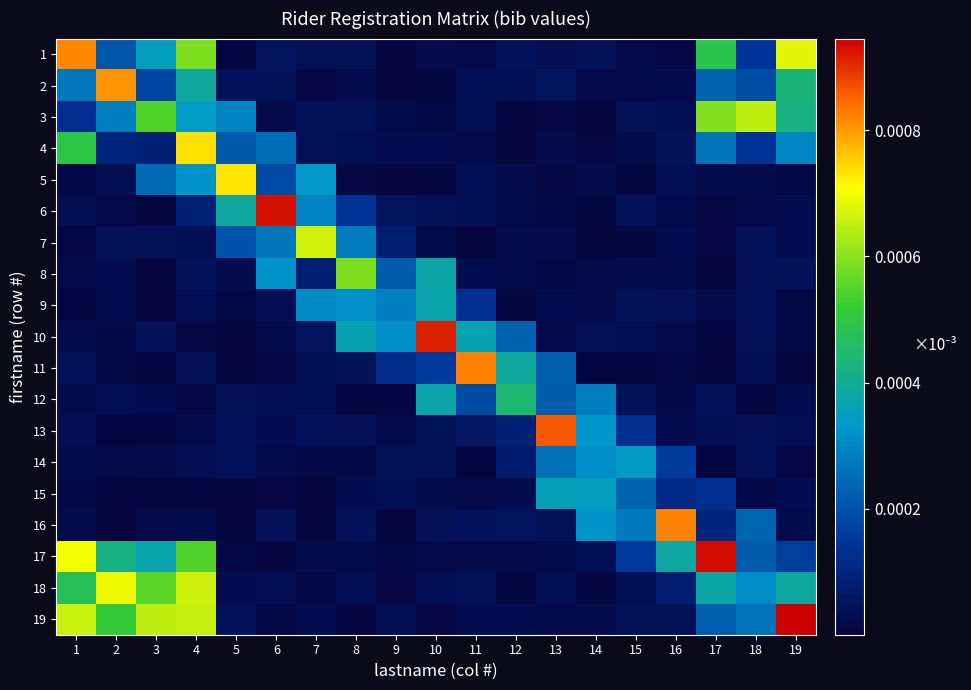

Reading left to right, list all the values displayed in this chart.

1: 1=0.0	2=0.0	3=0.0	4=0.0	5=0.0	6=0.0	7=0.0	8=0.0	9=0.0	10=0.0	11=0.0	12=0.0	13=0.0	14=0.0	15=0.0	16=0.0	17=0.0	18=0.0	19=0.0
2: 1=0.0	2=0.0	3=0.0	4=0.0	5=0.0	6=0.0	7=0.0	8=0.0	9=0.0	10=0.0	11=0.0	12=0.0	13=0.0	14=0.0	15=0.0	16=0.0	17=0.0	18=0.0	19=0.0
3: 1=0.0	2=0.0	3=0.0	4=0.0	5=0.0	6=0.0	7=0.0	8=0.0	9=0.0	10=0.0	11=0.0	12=0.0	13=0.0	14=0.0	15=0.0	16=0.0	17=0.0	18=0.0	19=0.0
4: 1=0.0	2=0.0	3=0.0	4=0.0	5=0.0	6=0.0	7=0.0	8=0.0	9=0.0	10=0.0	11=0.0	12=0.0	13=0.0	14=0.0	15=0.0	16=0.0	17=0.0	18=0.0	19=0.0
5: 1=0.0	2=0.0	3=0.0	4=0.0	5=0.0	6=0.0	7=0.0	8=0.0	9=0.0	10=0.0	11=0.0	12=0.0	13=0.0	14=0.0	15=0.0	16=0.0	17=0.0	18=0.0	19=0.0
6: 1=0.0	2=0.0	3=0.0	4=0.0	5=0.0	6=0.0	7=0.0	8=0.0	9=0.0	10=0.0	11=0.0	12=0.0	13=0.0	14=0.0	15=0.0	16=0.0	17=0.0	18=0.0	19=0.0
7: 1=0.0	2=0.0	3=0.0	4=0.0	5=0.0	6=0.0	7=0.0	8=0.0	9=0.0	10=0.0	11=0.0	12=0.0	13=0.0	14=0.0	15=0.0	16=0.0	17=0.0	18=0.0	19=0.0
8: 1=0.0	2=0.0	3=0.0	4=0.0	5=0.0	6=0.0	7=0.0	8=0.0	9=0.0	10=0.0	11=0.0	12=0.0	13=0.0	14=0.0	15=0.0	16=0.0	17=0.0	18=0.0	19=0.0
9: 1=0.0	2=0.0	3=0.0	4=0.0	5=0.0	6=0.0	7=0.0	8=0.0	9=0.0	10=0.0	11=0.0	12=0.0	13=0.0	14=0.0	15=0.0	16=0.0	17=0.0	18=0.0	19=0.0
10: 1=0.0	2=0.0	3=0.0	4=0.0	5=0.0	6=0.0	7=0.0	8=0.0	9=0.0	10=0.0	11=0.0	12=0.0	13=0.0	14=0.0	15=0.0	16=0.0	17=0.0	18=0.0	19=0.0
11: 1=0.0	2=0.0	3=0.0	4=0.0	5=0.0	6=0.0	7=0.0	8=0.0	9=0.0	10=0.0	11=0.0	12=0.0	13=0.0	14=0.0	15=0.0	16=0.0	17=0.0	18=0.0	19=0.0
12: 1=0.0	2=0.0	3=0.0	4=0.0	5=0.0	6=0.0	7=0.0	8=0.0	9=0.0	10=0.0	11=0.0	12=0.0	13=0.0	14=0.0	15=0.0	16=0.0	17=0.0	18=0.0	19=0.0
13: 1=0.0	2=0.0	3=0.0	4=0.0	5=0.0	6=0.0	7=0.0	8=0.0	9=0.0	10=0.0	11=0.0	12=0.0	13=0.0	14=0.0	15=0.0	16=0.0	17=0.0	18=0.0	19=0.0
14: 1=0.0	2=0.0	3=0.0	4=0.0	5=0.0	6=0.0	7=0.0	8=0.0	9=0.0	10=0.0	11=0.0	12=0.0	13=0.0	14=0.0	15=0.0	16=0.0	17=0.0	18=0.0	19=0.0
15: 1=0.0	2=0.0	3=0.0	4=0.0	5=0.0	6=0.0	7=0.0	8=0.0	9=0.0	10=0.0	11=0.0	12=0.0	13=0.0	14=0.0	15=0.0	16=0.0	17=0.0	18=0.0	19=0.0
16: 1=0.0	2=0.0	3=0.0	4=0.0	5=0.0	6=0.0	7=0.0	8=0.0	9=0.0	10=0.0	11=0.0	12=0.0	13=0.0	14=0.0	15=0.0	16=0.0	17=0.0	18=0.0	19=0.0
17: 1=0.0	2=0.0	3=0.0	4=0.0	5=0.0	6=0.0	7=0.0	8=0.0	9=0.0	10=0.0	11=0.0	12=0.0	13=0.0	14=0.0	15=0.0	16=0.0	17=0.0	18=0.0	19=0.0
18: 1=0.0	2=0.0	3=0.0	4=0.0	5=0.0	6=0.0	7=0.0	8=0.0	9=0.0	10=0.0	11=0.0	12=0.0	13=0.0	14=0.0	15=0.0	16=0.0	17=0.0	18=0.0	19=0.0
19: 1=0.0	2=0.0	3=0.0	4=0.0	5=0.0	6=0.0	7=0.0	8=0.0	9=0.0	10=0.0	11=0.0	12=0.0	13=0.0	14=0.0	15=0.0	16=0.0	17=0.0	18=0.0	19=0.0